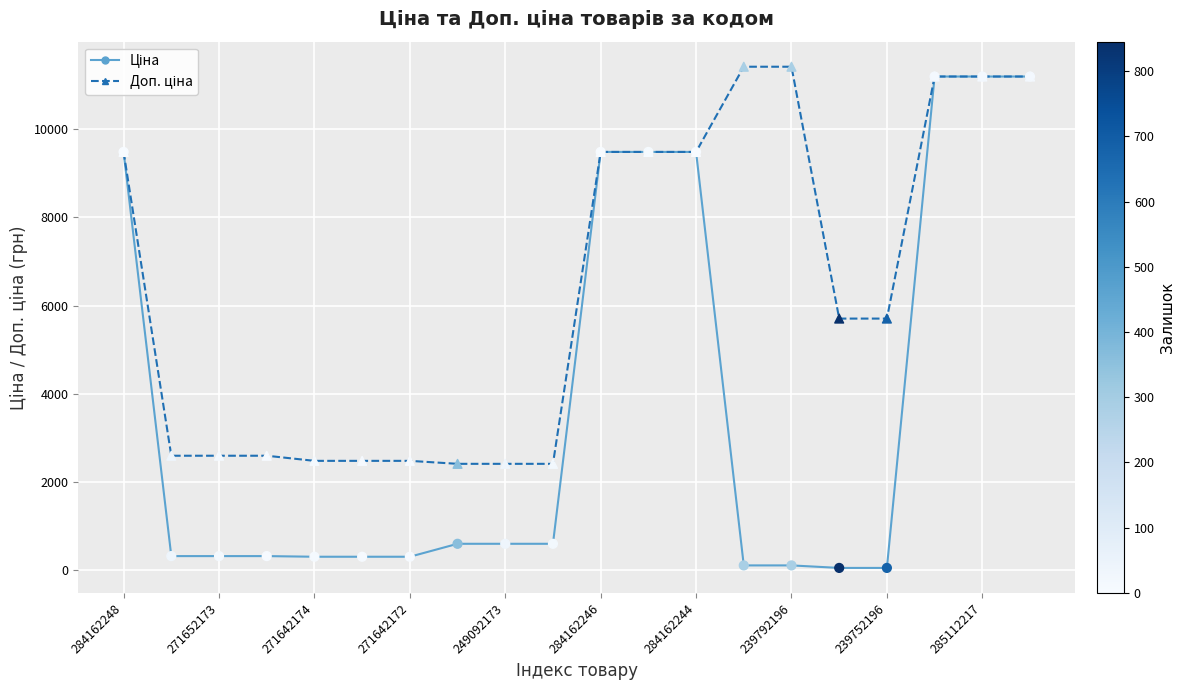

How many lines are shown in the chart?

2